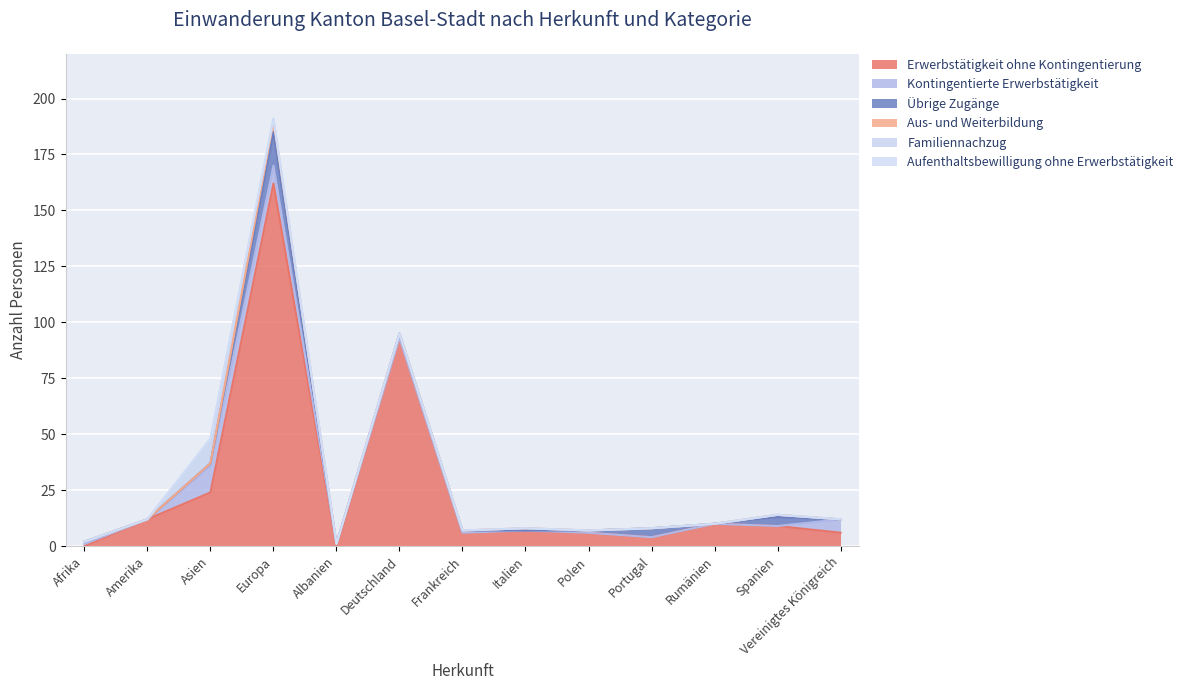

Where do Familiennachzug and Übrige Zugänge first cross each other?

Asien and Europa